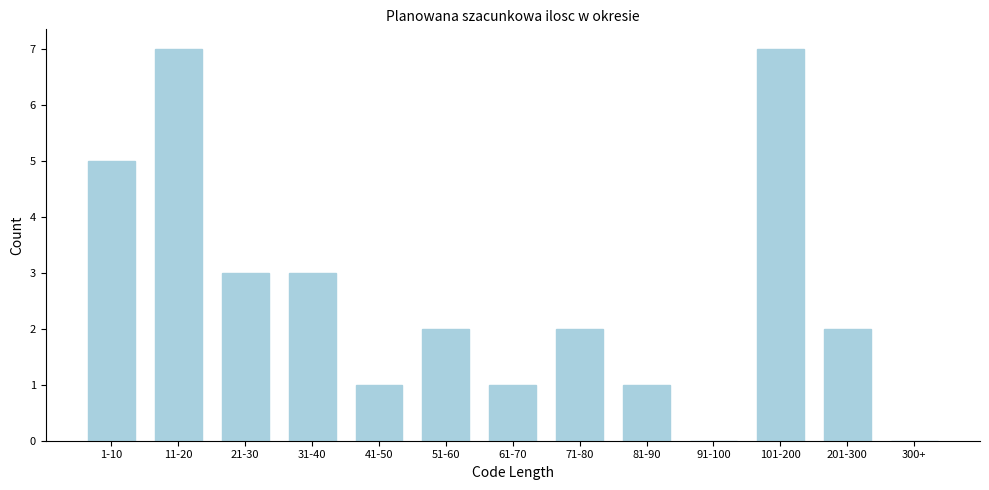

Reading left to right, extract all data points from this chart.

1-10=5	11-20=7	21-30=3	31-40=3	41-50=1	51-60=2	61-70=1	71-80=2	81-90=1	91-100=0	101-200=7	201-300=2	300+=0